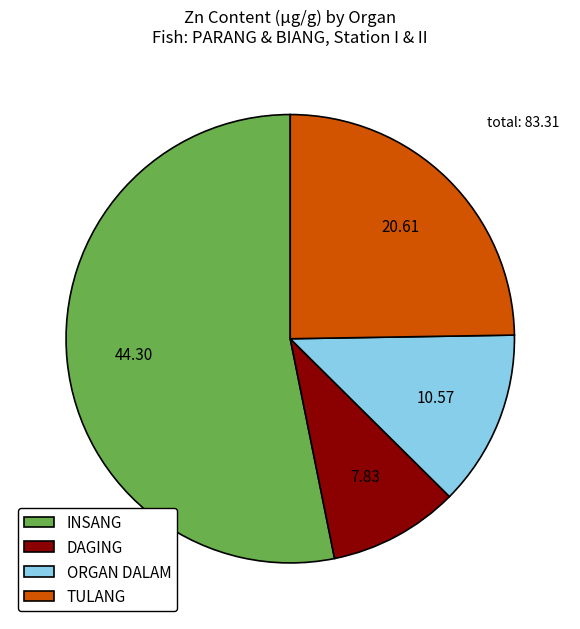

Which category has the biggest portion of the pie?

INSANG